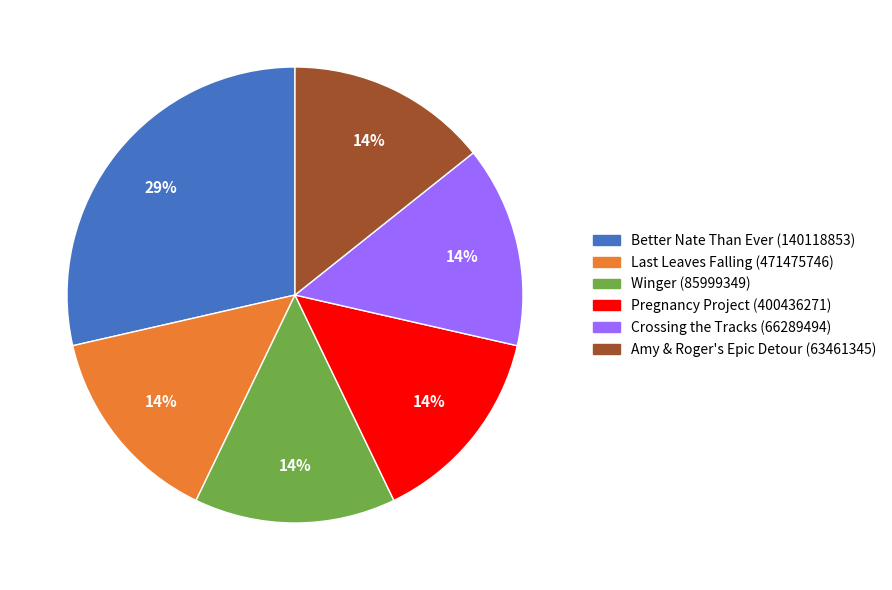

Count the number of slices in the pie.

6